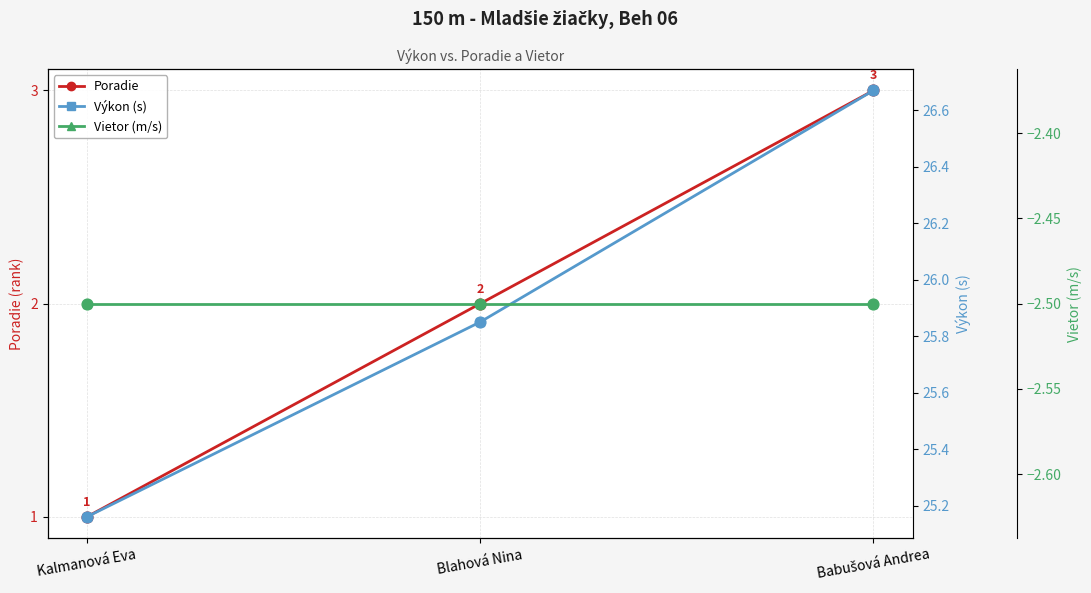

At which category is the sum across all series the highest?

Babušová Andrea